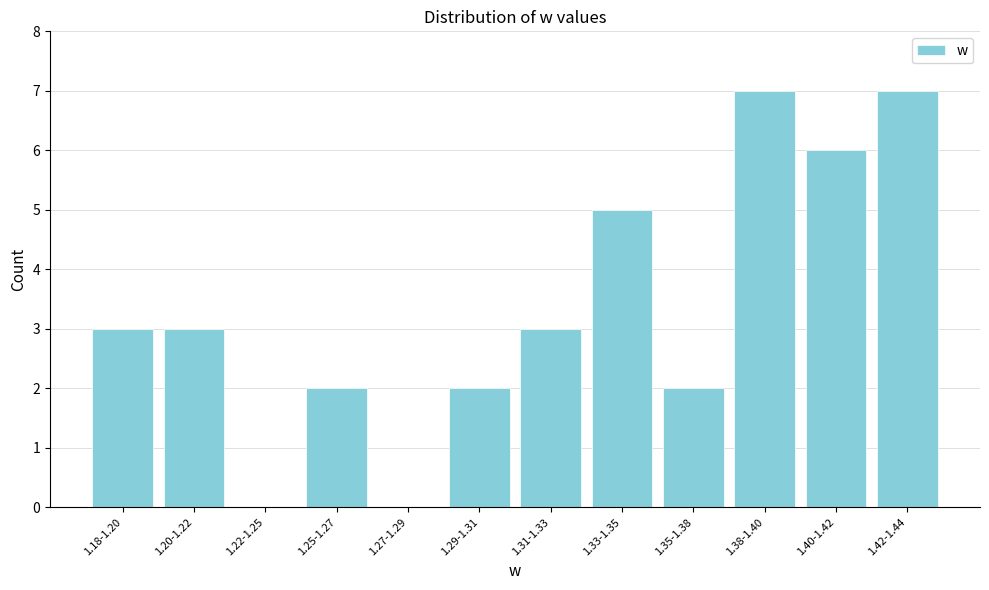

Reading right to left, what are all the values shown in this chart?

1.42-1.44=7	1.40-1.42=6	1.38-1.40=7	1.35-1.38=2	1.33-1.35=5	1.31-1.33=3	1.29-1.31=2	1.27-1.29=0	1.25-1.27=2	1.22-1.25=0	1.20-1.22=3	1.18-1.20=3